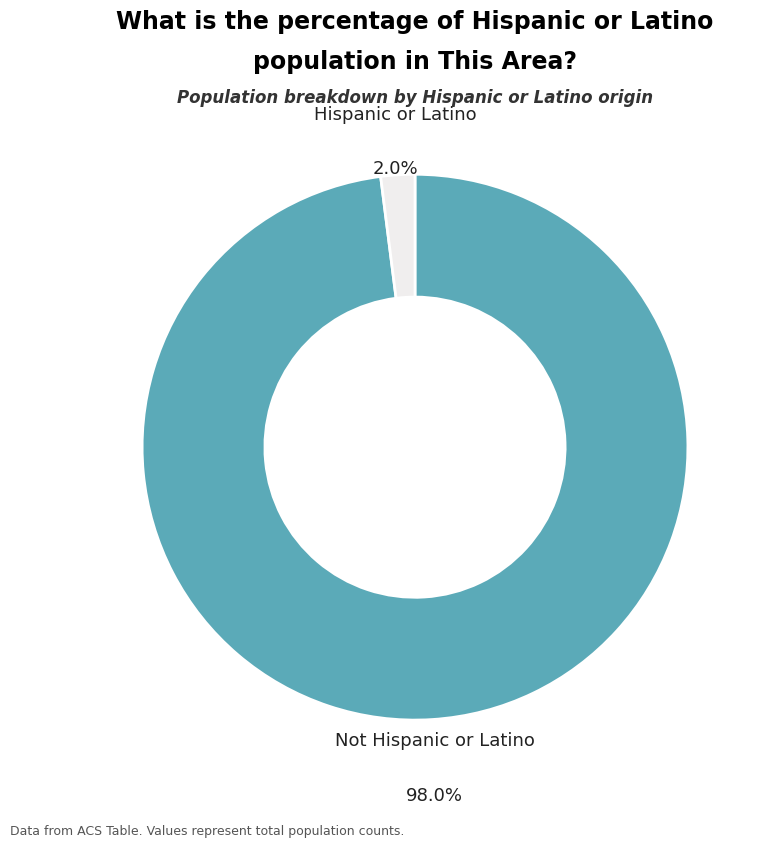

Is there a majority slice in this chart?

Yes